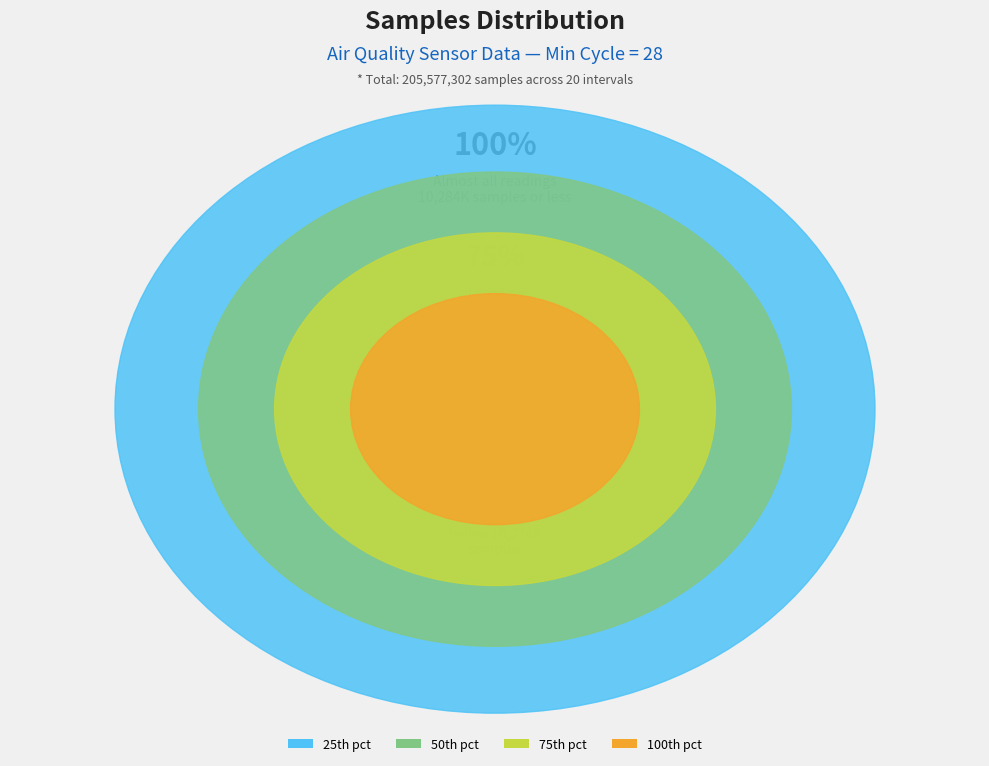

To the nearest percent, what is the average slice percentage?

5%